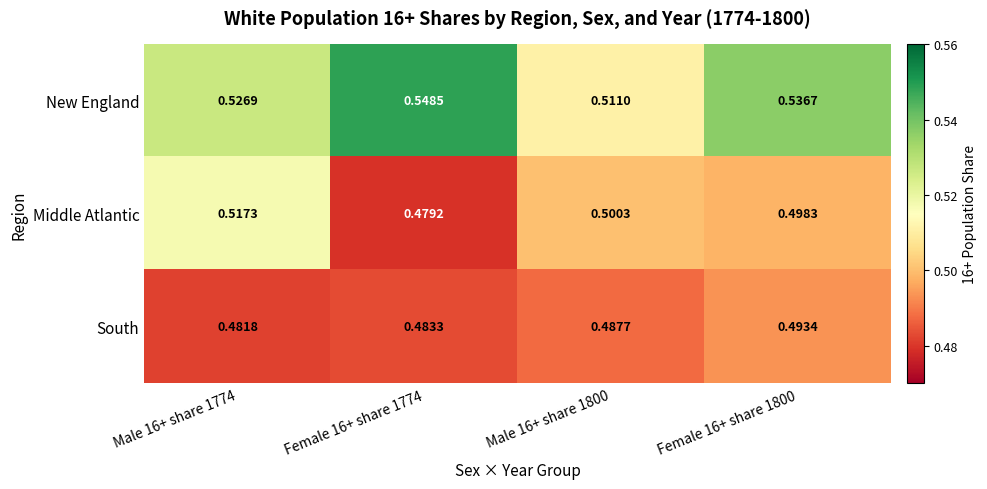

Is the value of South at Male 16+ share 1800 greater than the value of New England at Male 16+ share 1800?

No